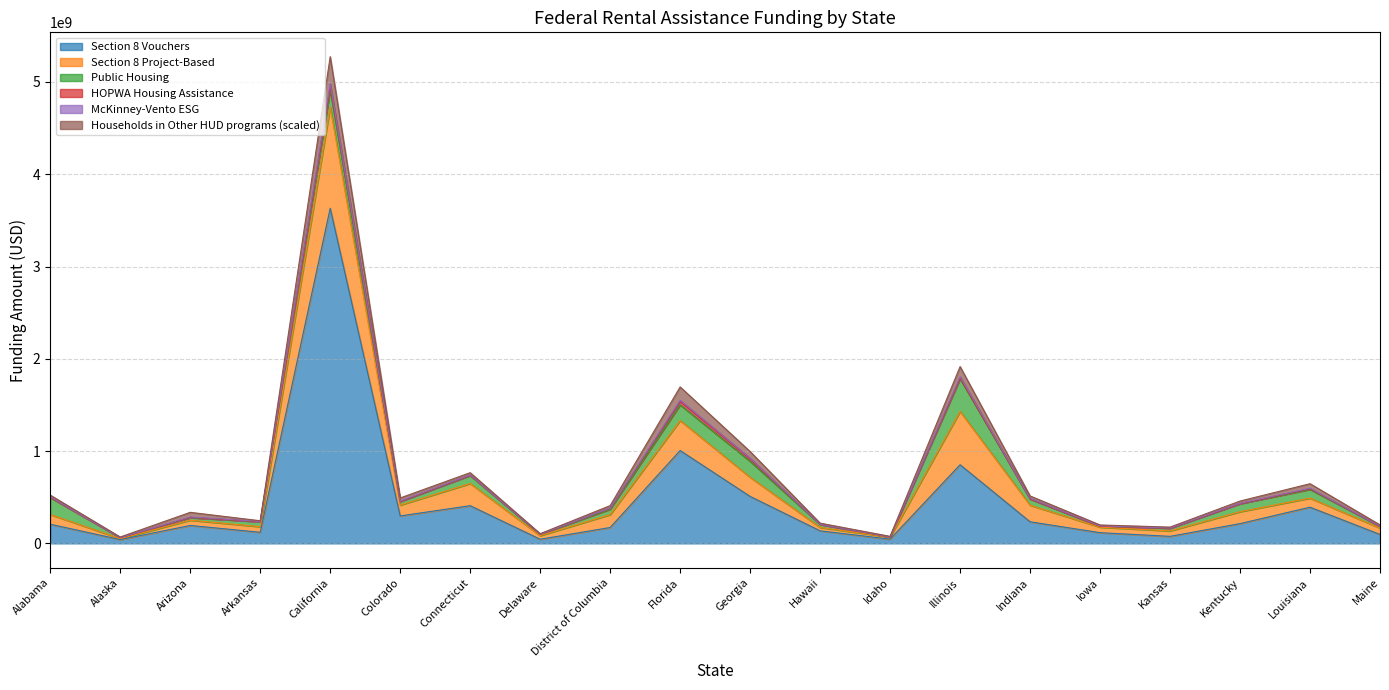

How many values in the Section 8 Vouchers series are below 207800000?

10